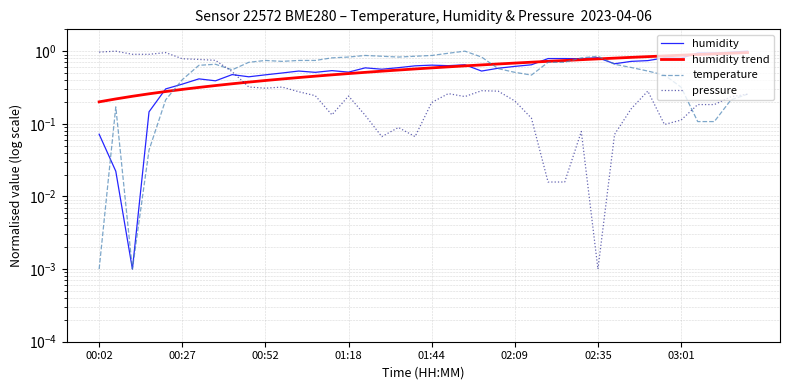

Rank the categories by humidity trend value from highest to lowest.

39, 38, 37, 36, 35, 34, 33, 32, 31, 30, 29, 28, 27, 26, 25, 24, 23, 22, 21, 20, 19, 18, 17, 16, 15, 14, 13, 12, 11, 10, 9, 8, 03:01, 02:35, 02:09, 01:44, 01:18, 00:52, 00:27, 00:02